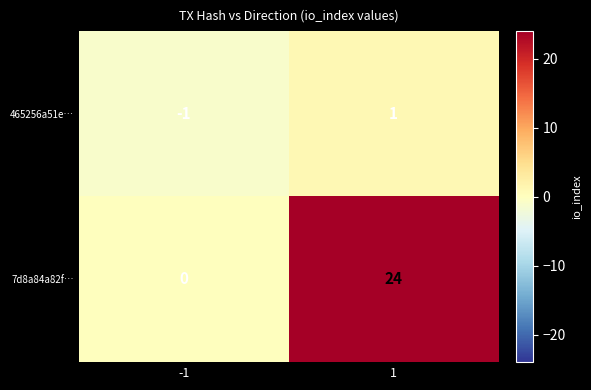

List the series in order of their overall mean, lowest first.

465256a51e…, 7d8a84a82f…